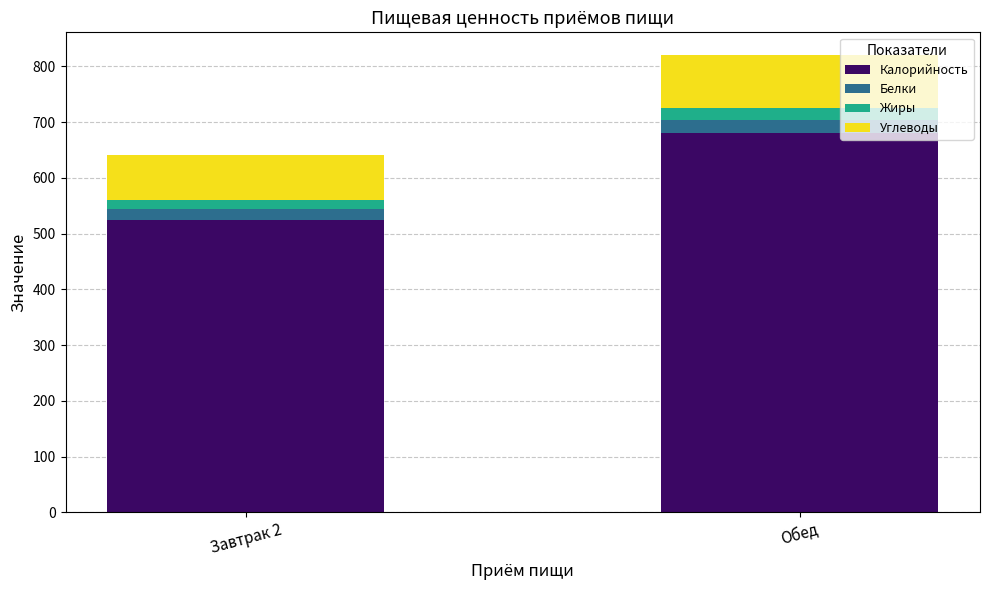

What is the difference between the maximum and minimum values in the Калорийность series?

157